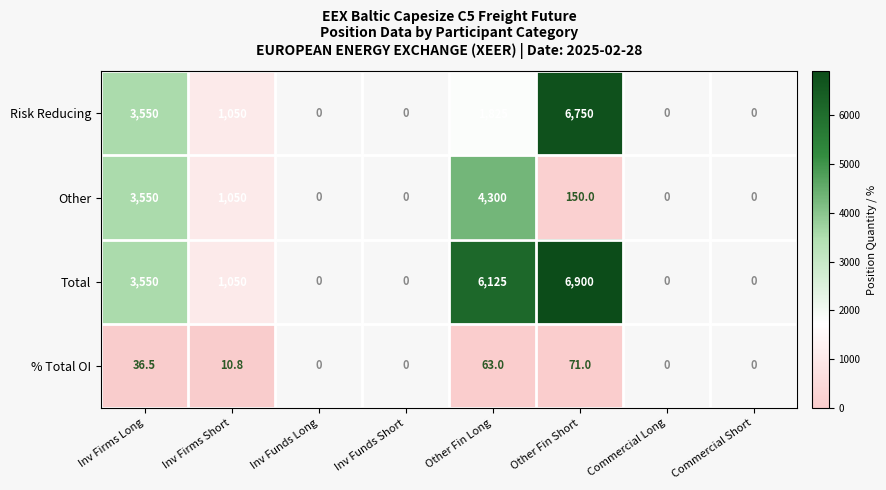

Between Other Fin Short and Commercial Short, which series saw the biggest shift?

Total